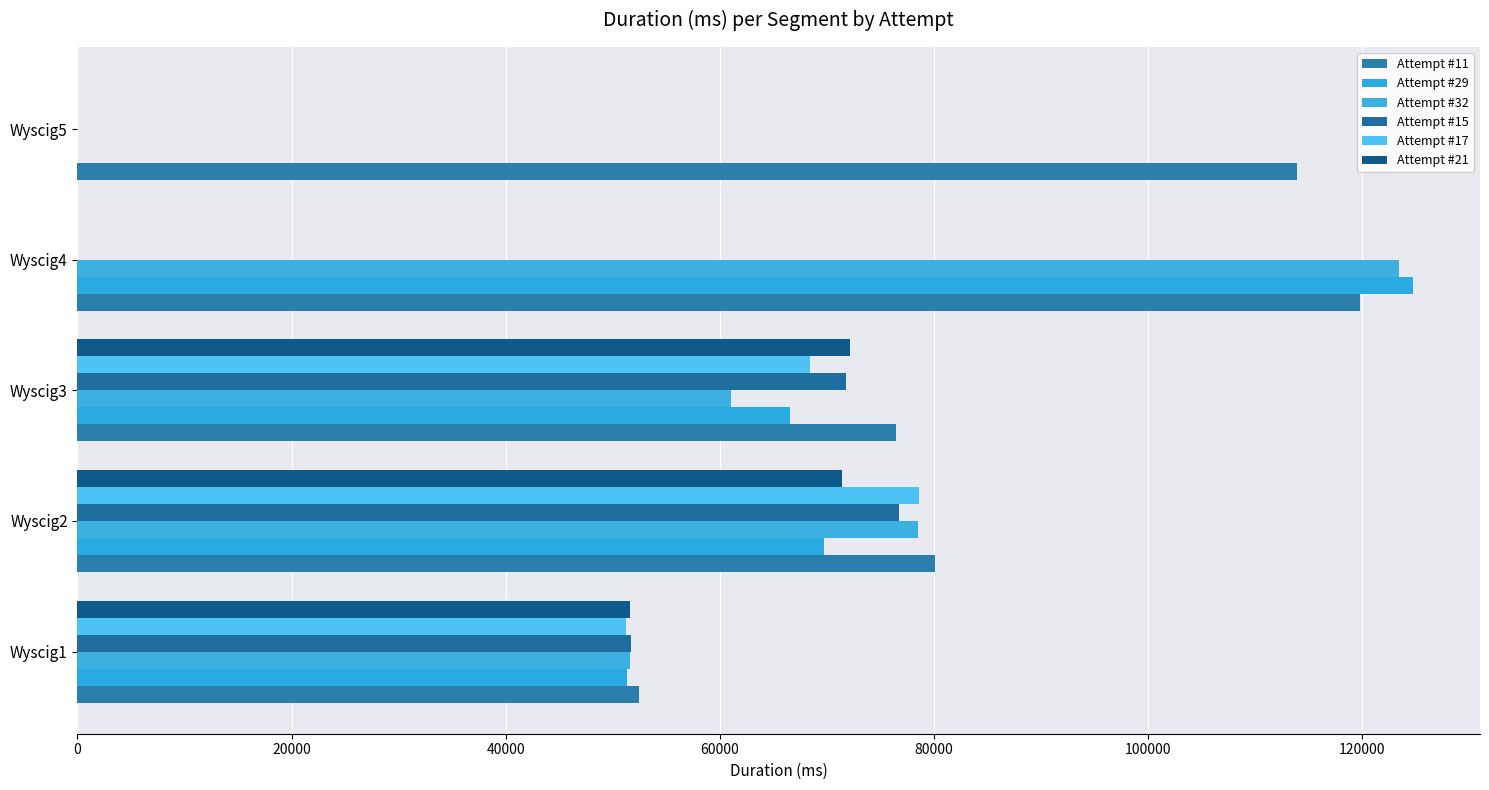

What is the value of the Attempt #32 bar at the 2nd from the left?

78500